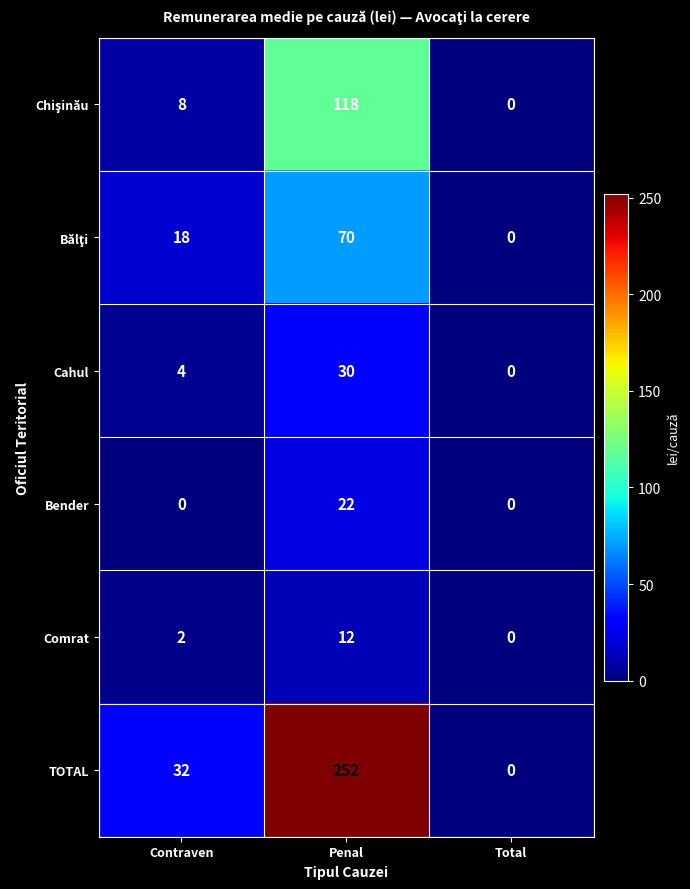

At which category is the sum across all series the highest?

Penal